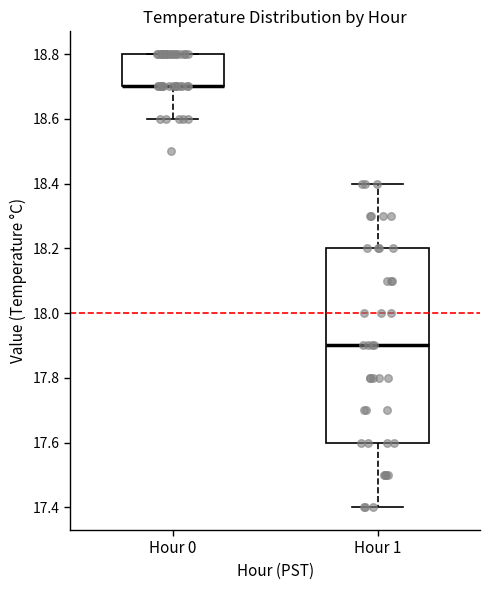

Reading left to right, read every box against the y-axis: the position of its median line, the range the box covers, and the ends of its whiskers. The values are not printed on the chart, so give them approximately, as read against the axis.

Hour 0: median 18.7 (drawn on the box's lower edge), box 18.7 to 18.8, whiskers 18.6 to 18.8
Hour 1: median 17.9, box 17.6 to 18.2, whiskers 17.4 to 18.4